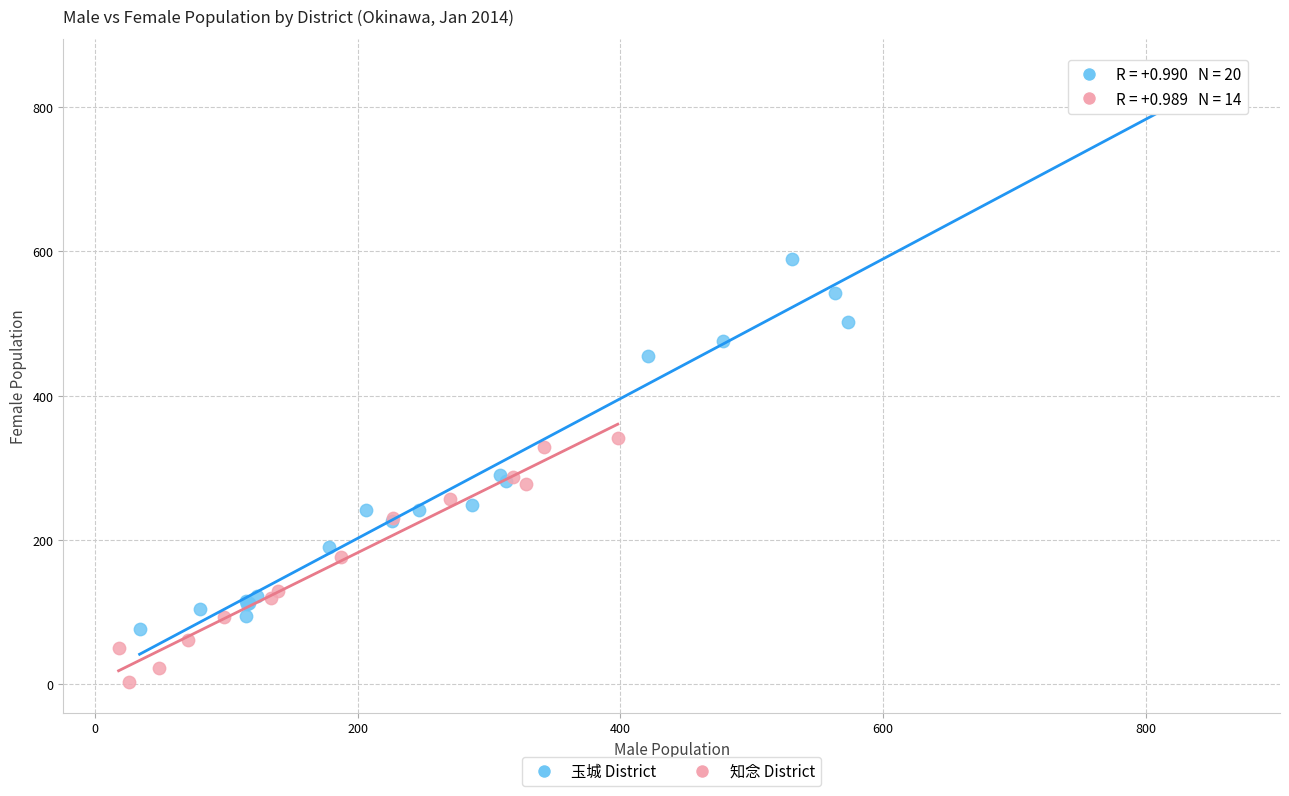

Which series has the largest Y range (max minus min)?

玉城 District